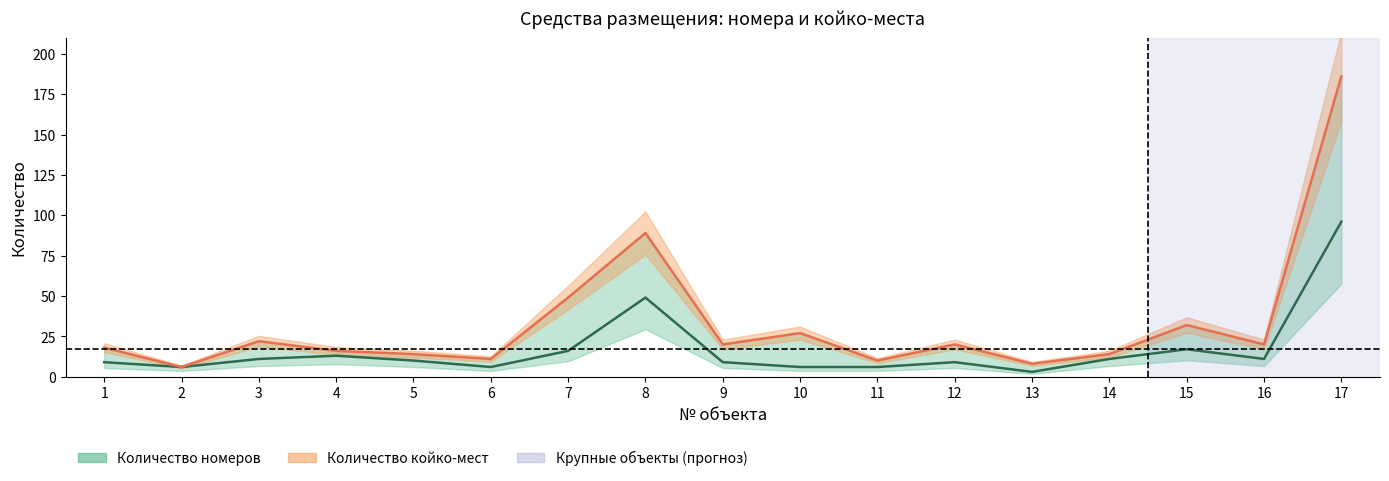

True or false: Количество номеров has a value of 11 at 16.

True